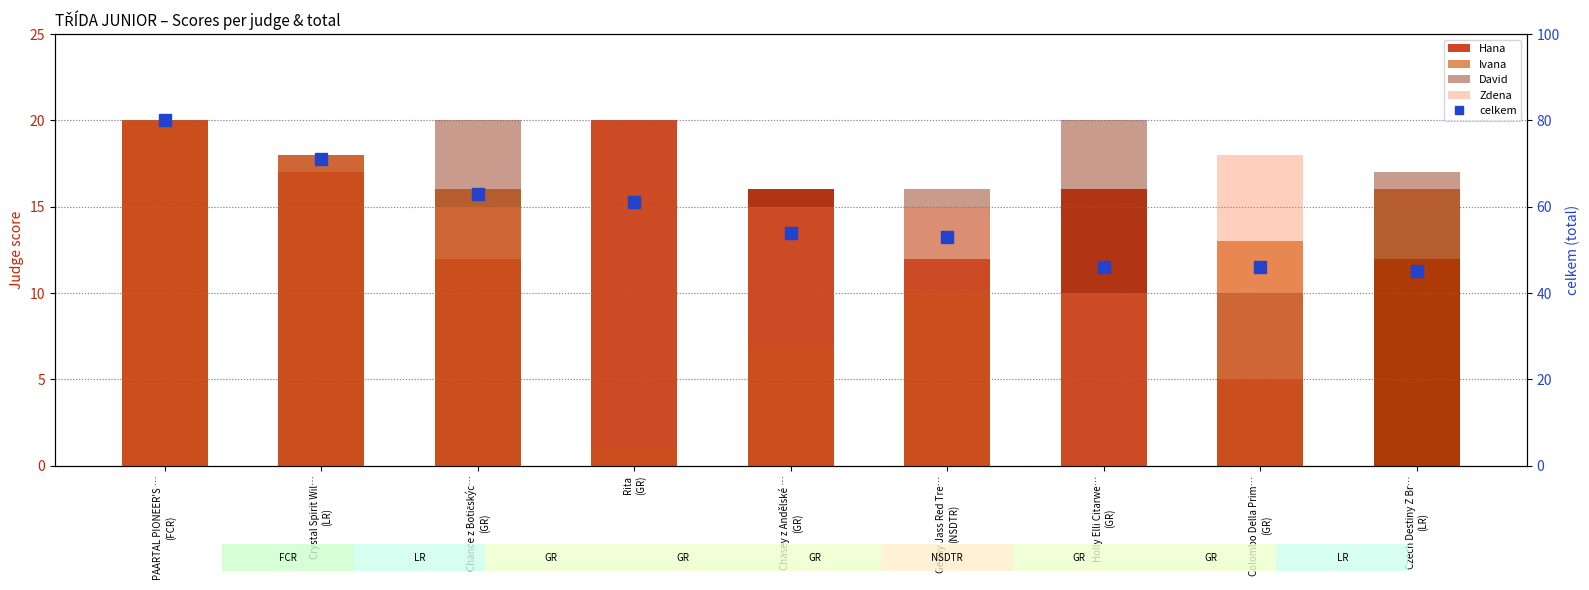

Count the Ivana values in the range 7 to 16.

5